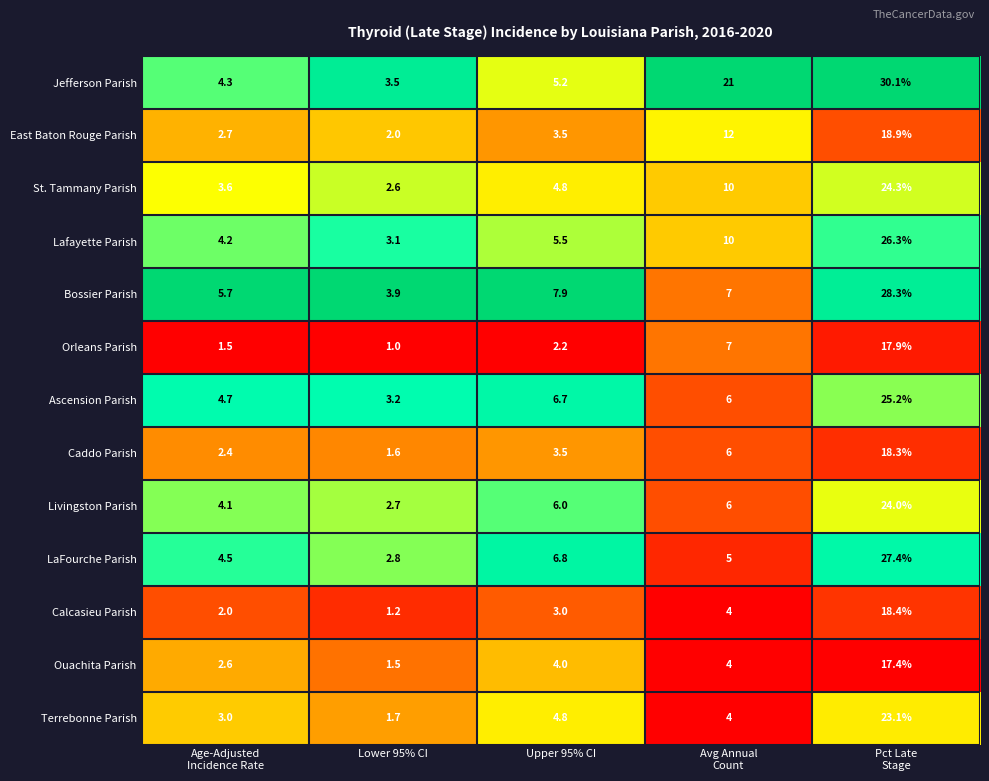

List the series in order of their peak value, highest first.

Jefferson Parish, Bossier Parish, LaFourche Parish, Lafayette Parish, Ascension Parish, St. Tammany Parish, Livingston Parish, Terrebonne Parish, East Baton Rouge Parish, Calcasieu Parish, Caddo Parish, Orleans Parish, Ouachita Parish